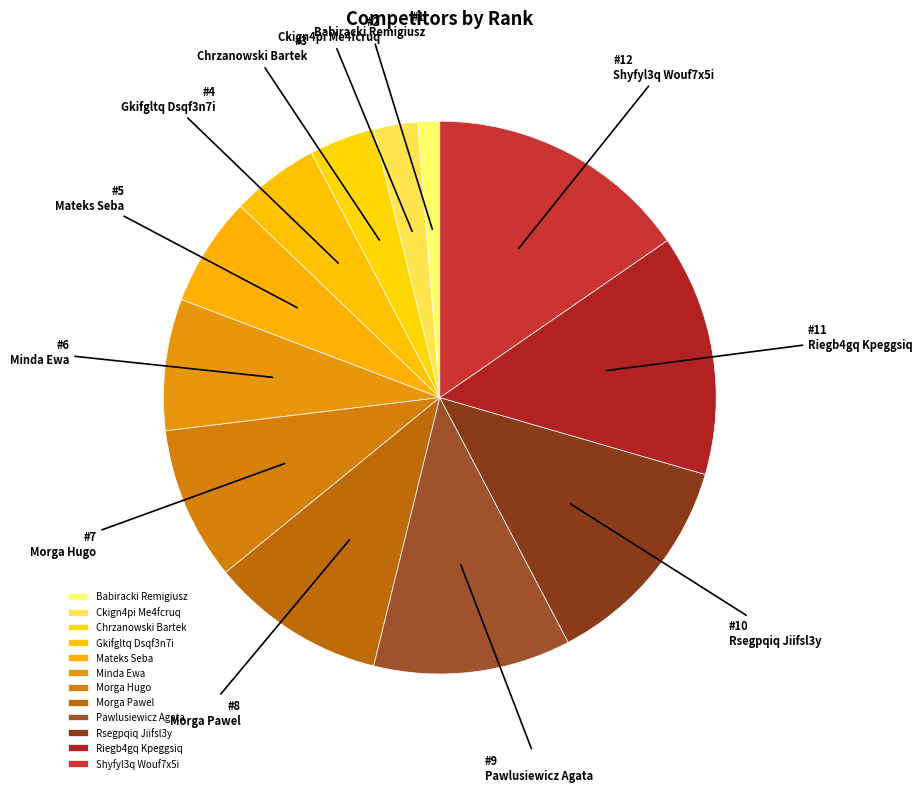

To the nearest percent, what is the average slice percentage?

8%